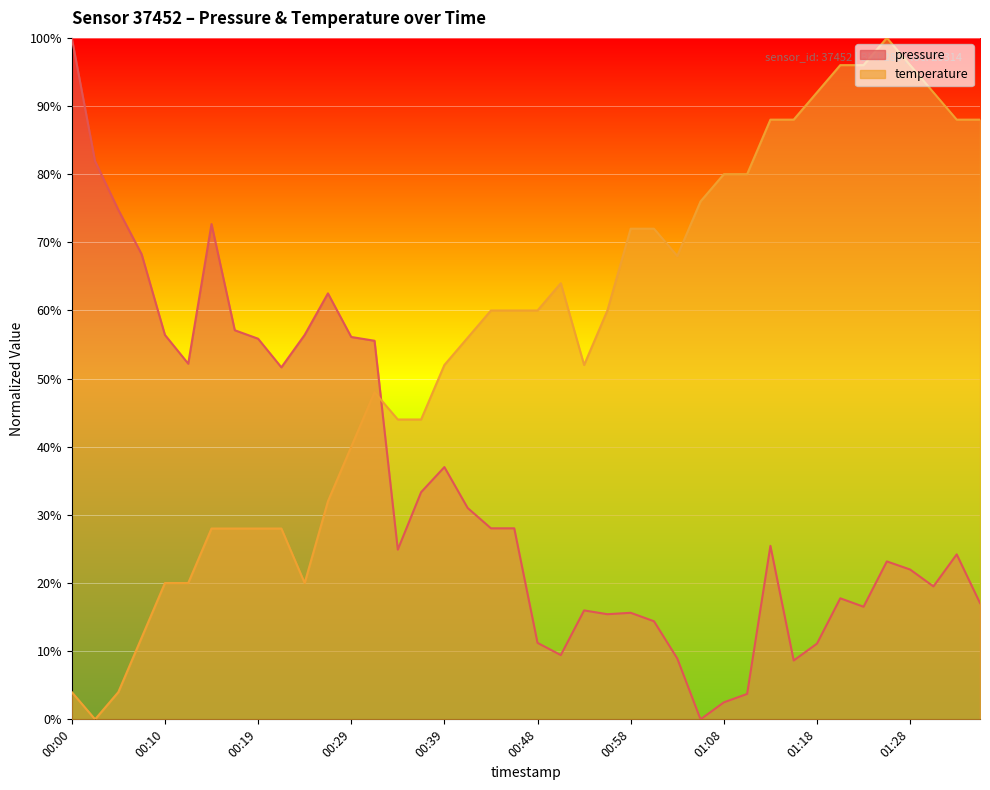

What is the difference between the maximum and minimum values in the temperature series?

100.0